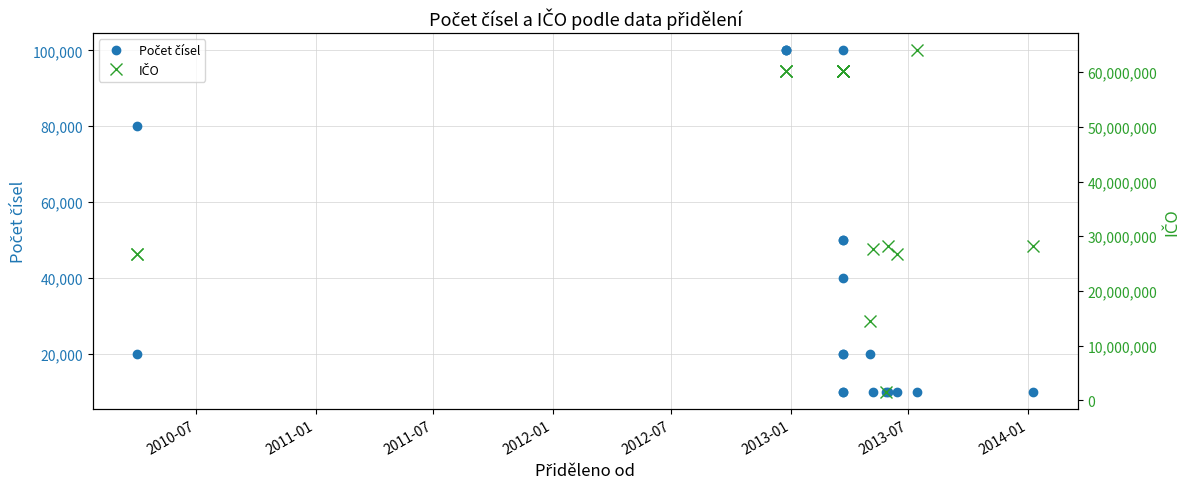

What are all the series names shown in the legend?

Počet čísel, IČO